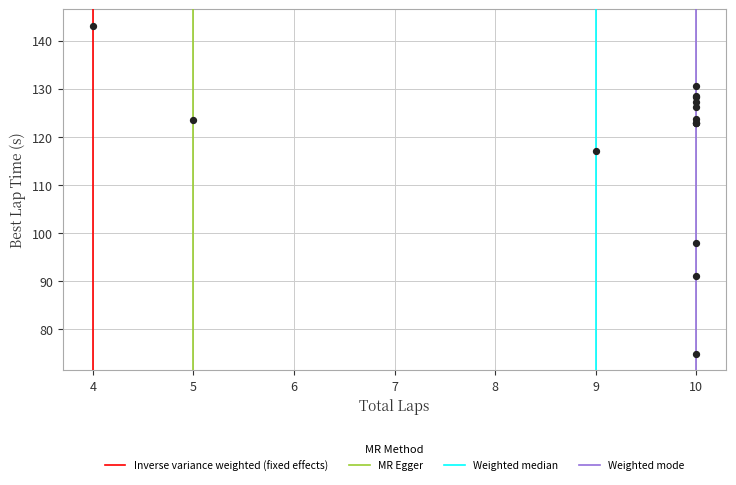

What Y value in the scatter plot is closest to 109?

117.0